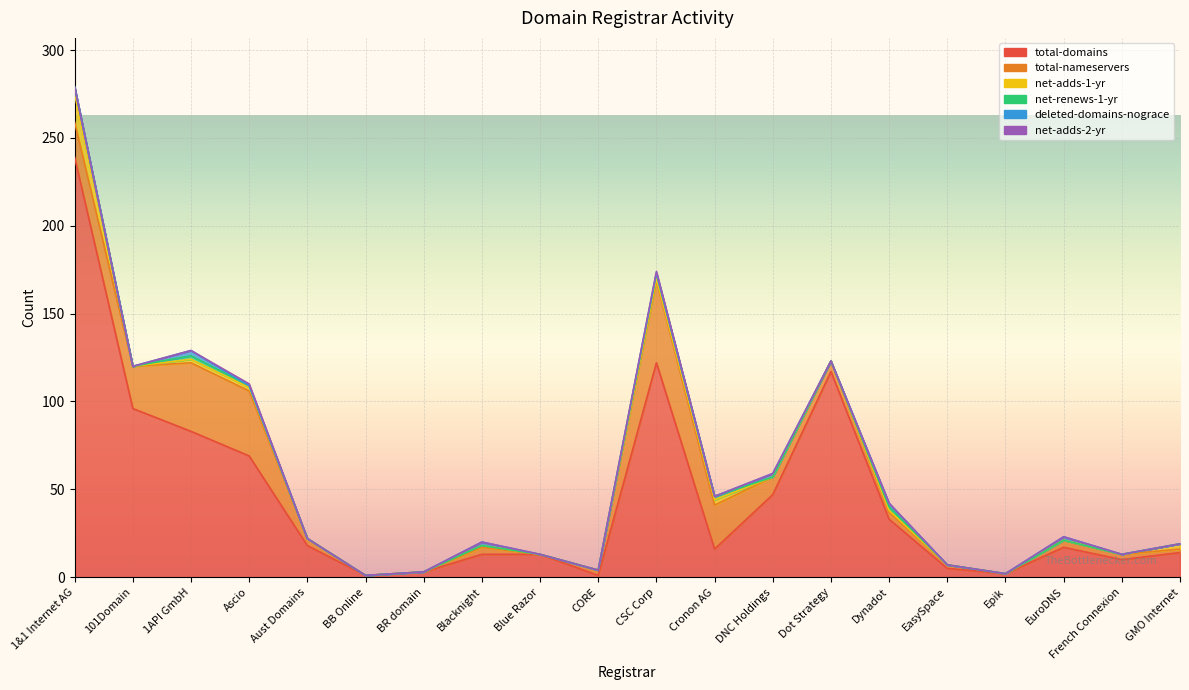

What is the total value across all series at Blacknight?

20